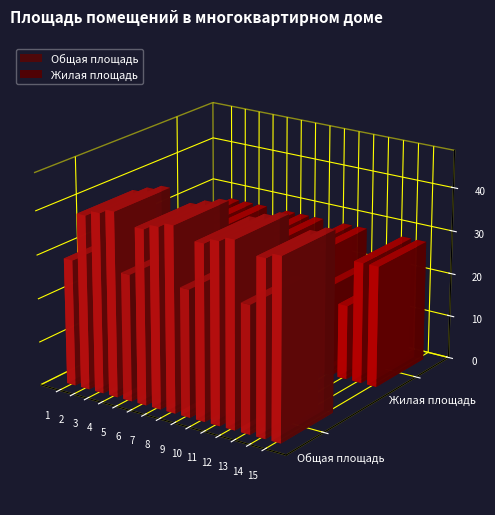

What is the difference between the second highest and second lowest values in the Общая площадь series?

13.3